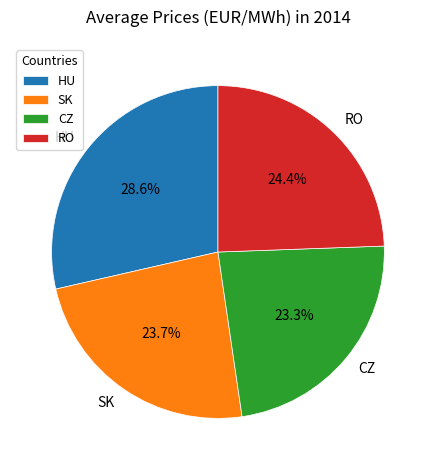

To the nearest percent, what portion does CZ represent?

23%